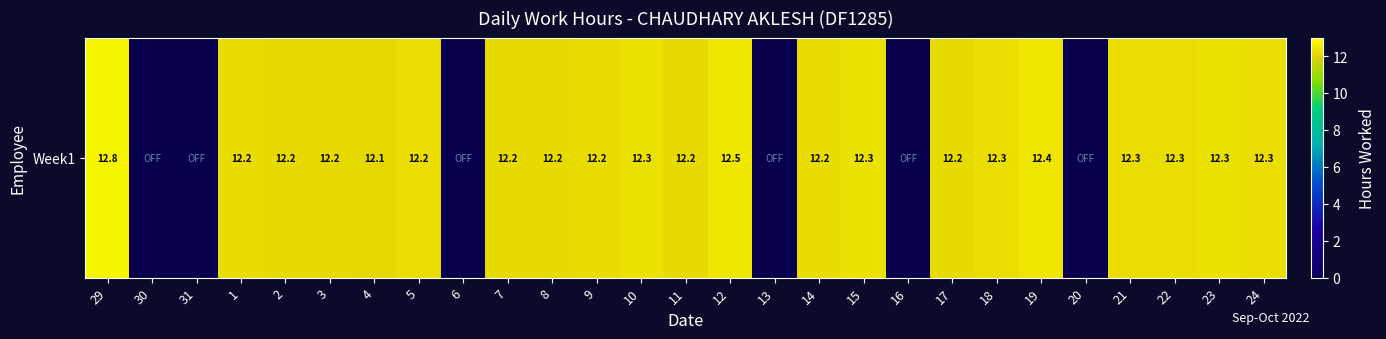

What is the change in value from 16 to 23?

+12.3